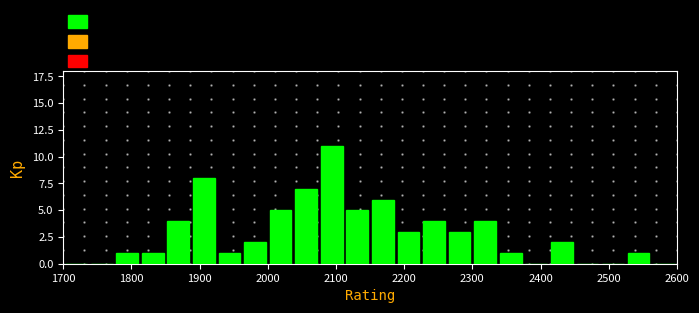

Around what value on the x-axis is the tallest bar? Give the approximate position of its centre, as read against the axis.

2090